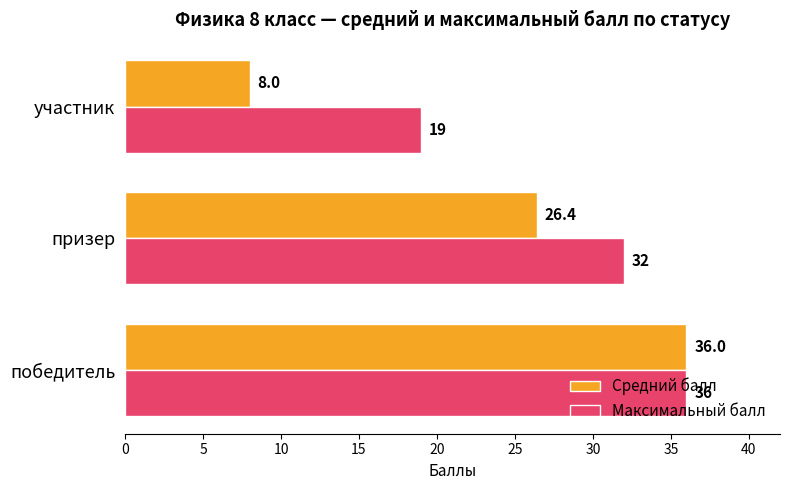

Is it true that Максимальный балл equals 36.0 at победитель?

True